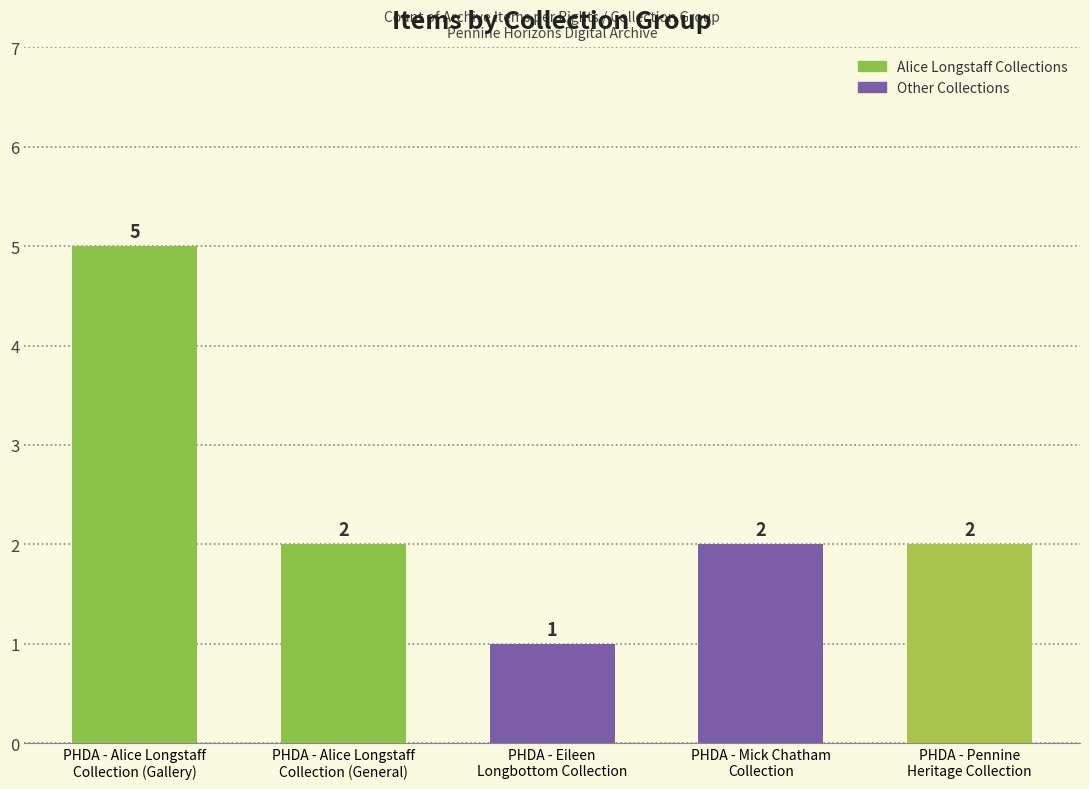

What is the average value?

2